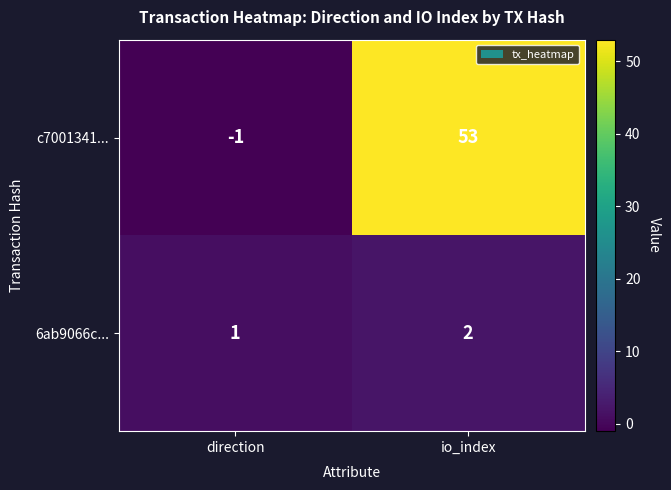

What is the sum of the c7001341... values at io_index and direction?

52